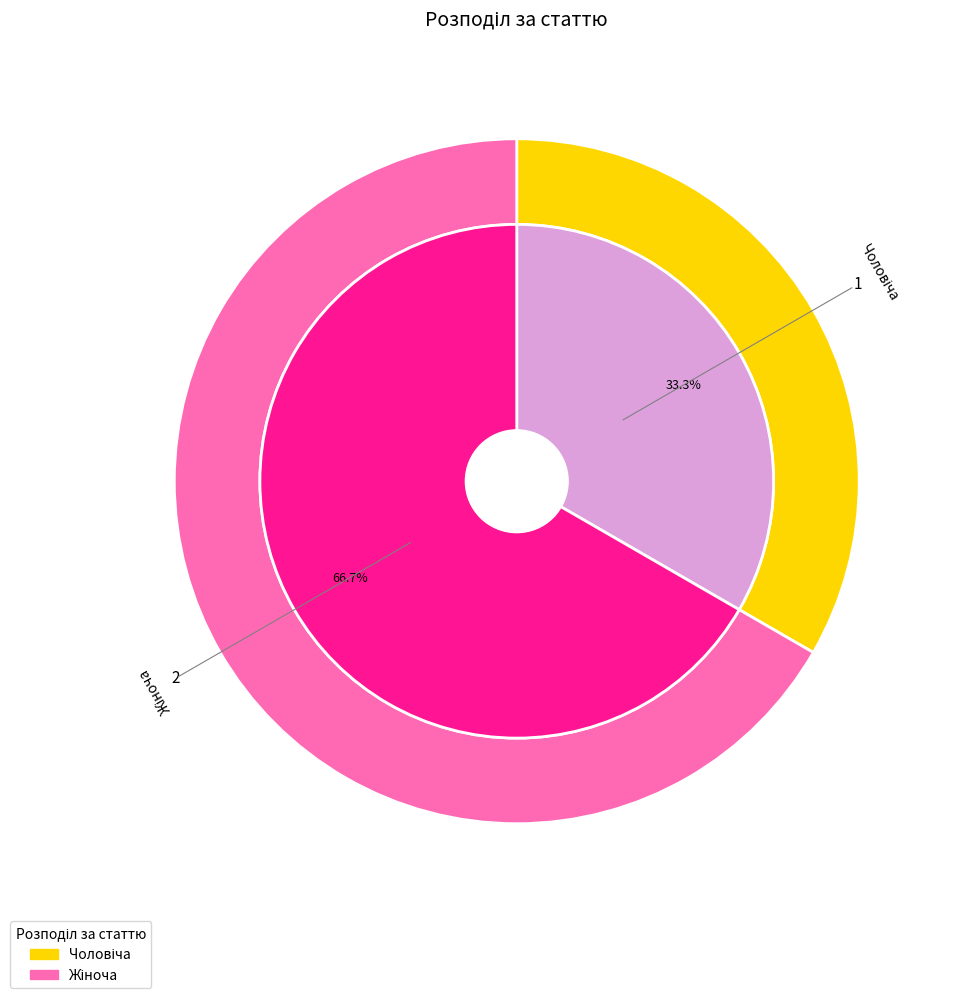

What percentage is the Жіноча slice, to the nearest percent?

67%